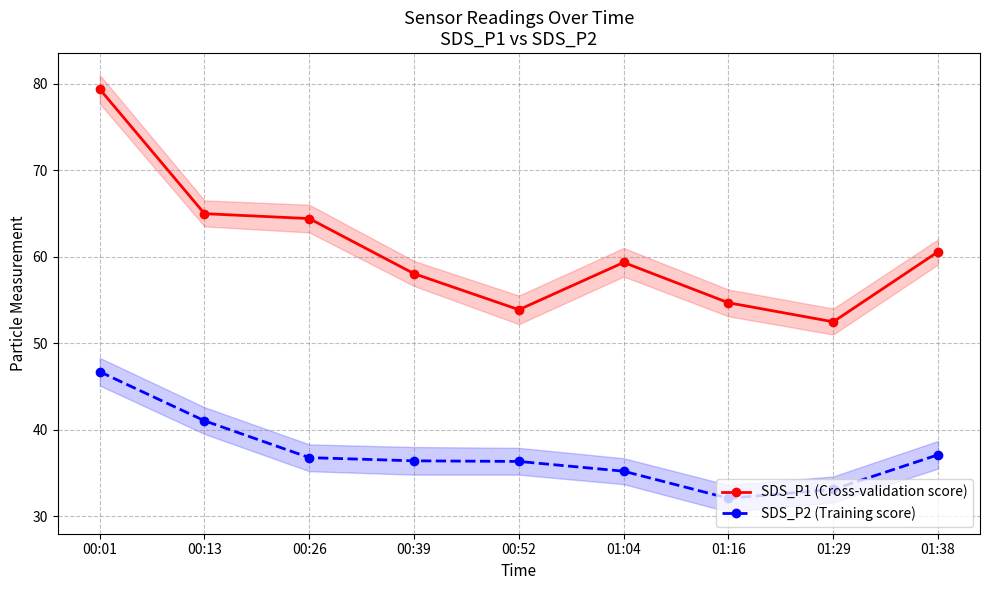

What is the value of the SDS_P2 (Training score) point at the 7th from the left?

32.1